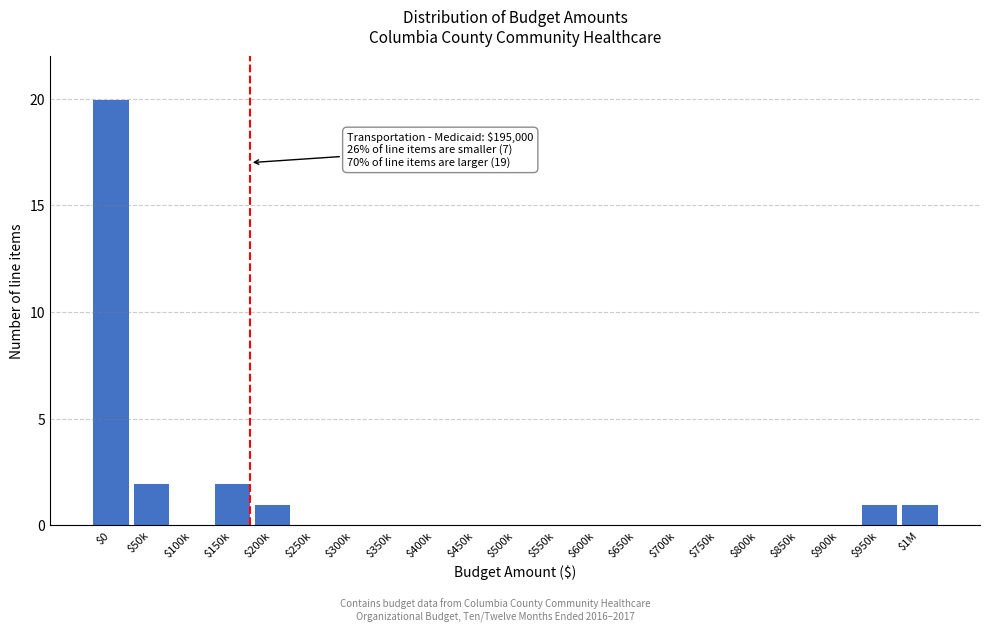

Which label corresponds to the largest value in the chart?

$0